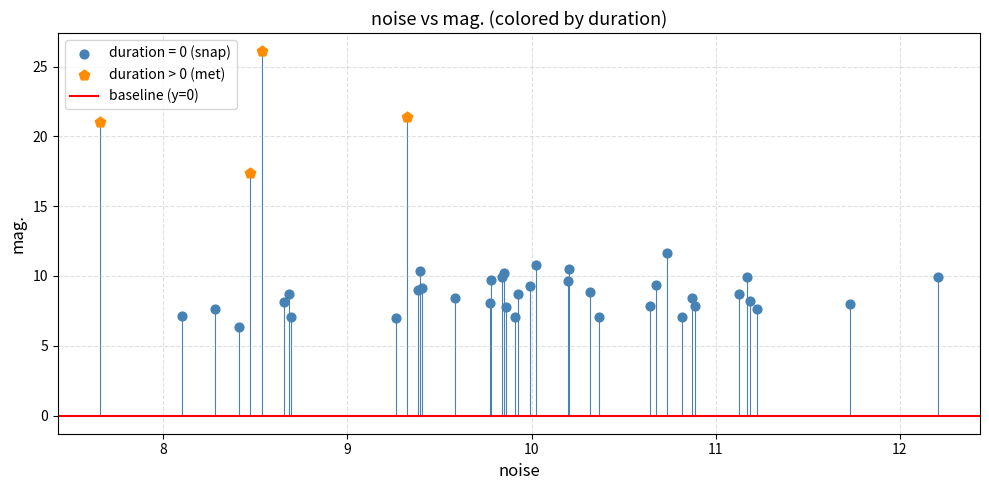

Which series reaches the maximum Y coordinate?

duration > 0 (met)